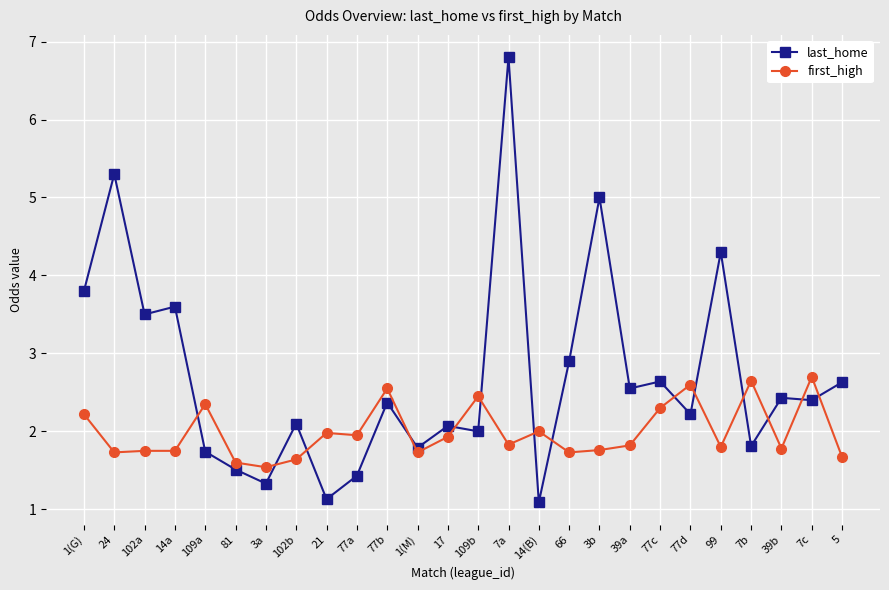

What is the highest value of the first_high series?

2.7